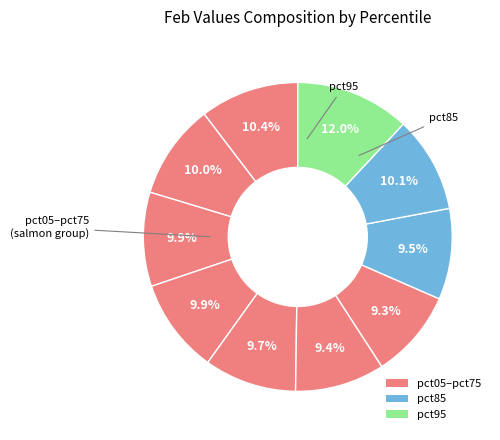

Is there any slice that represents more than half of the pie?

No